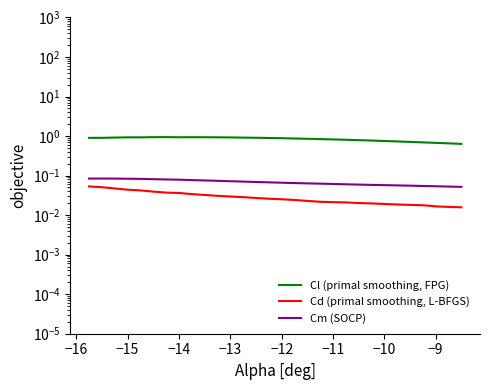

Is it true that Cd (primal smoothing, L-BFGS) equals 0.0 at −12?

True